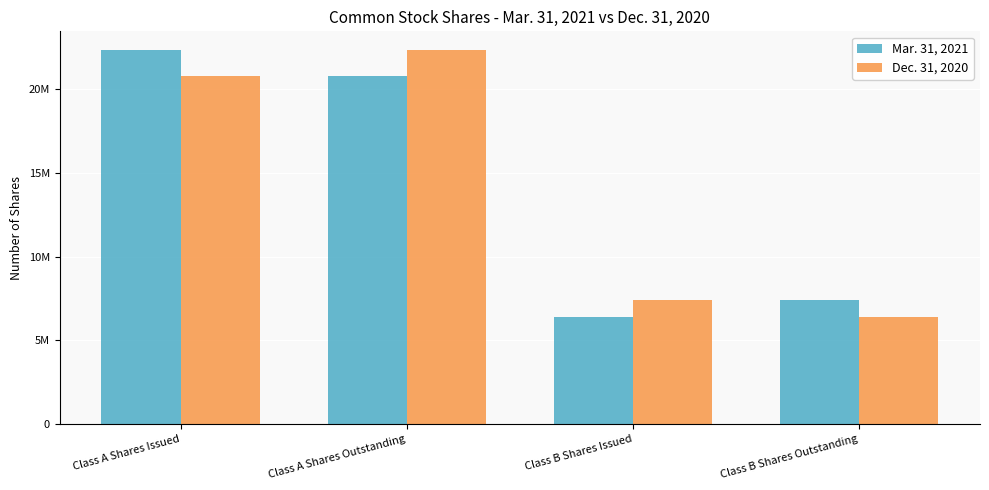

What is the label of the 2nd bar from the left?

Class A Shares Outstanding